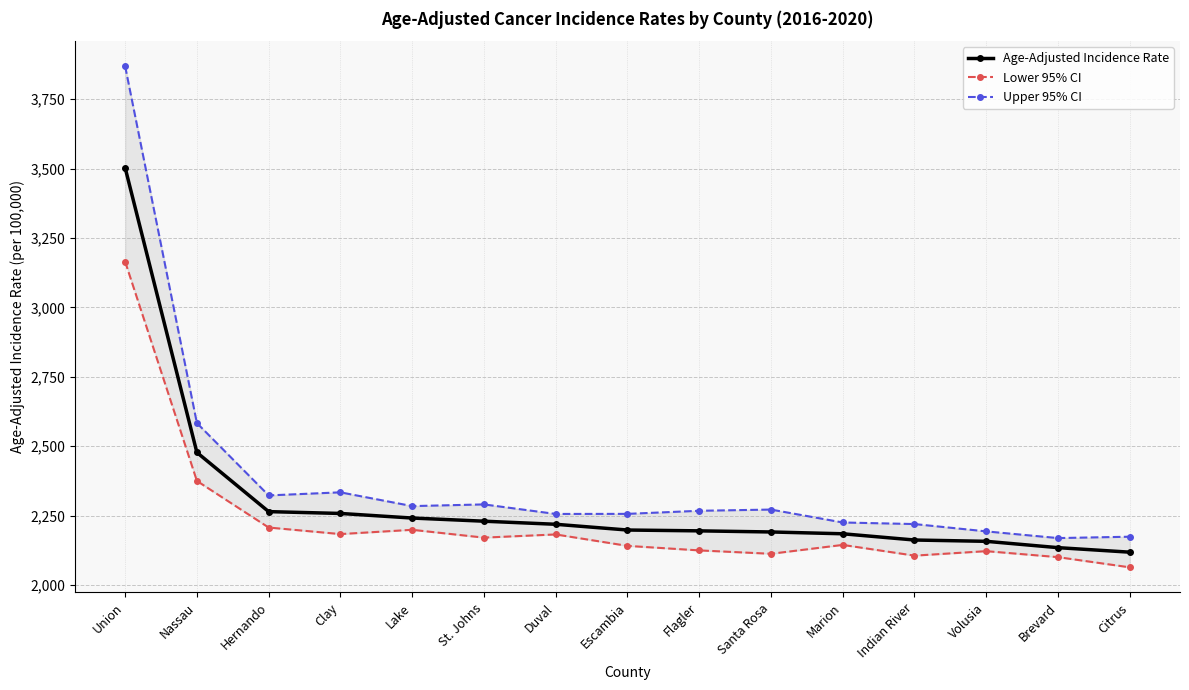

Rank the series by their average value, from highest to lowest.

Upper 95% CI, Age-Adjusted Incidence Rate, Lower 95% CI